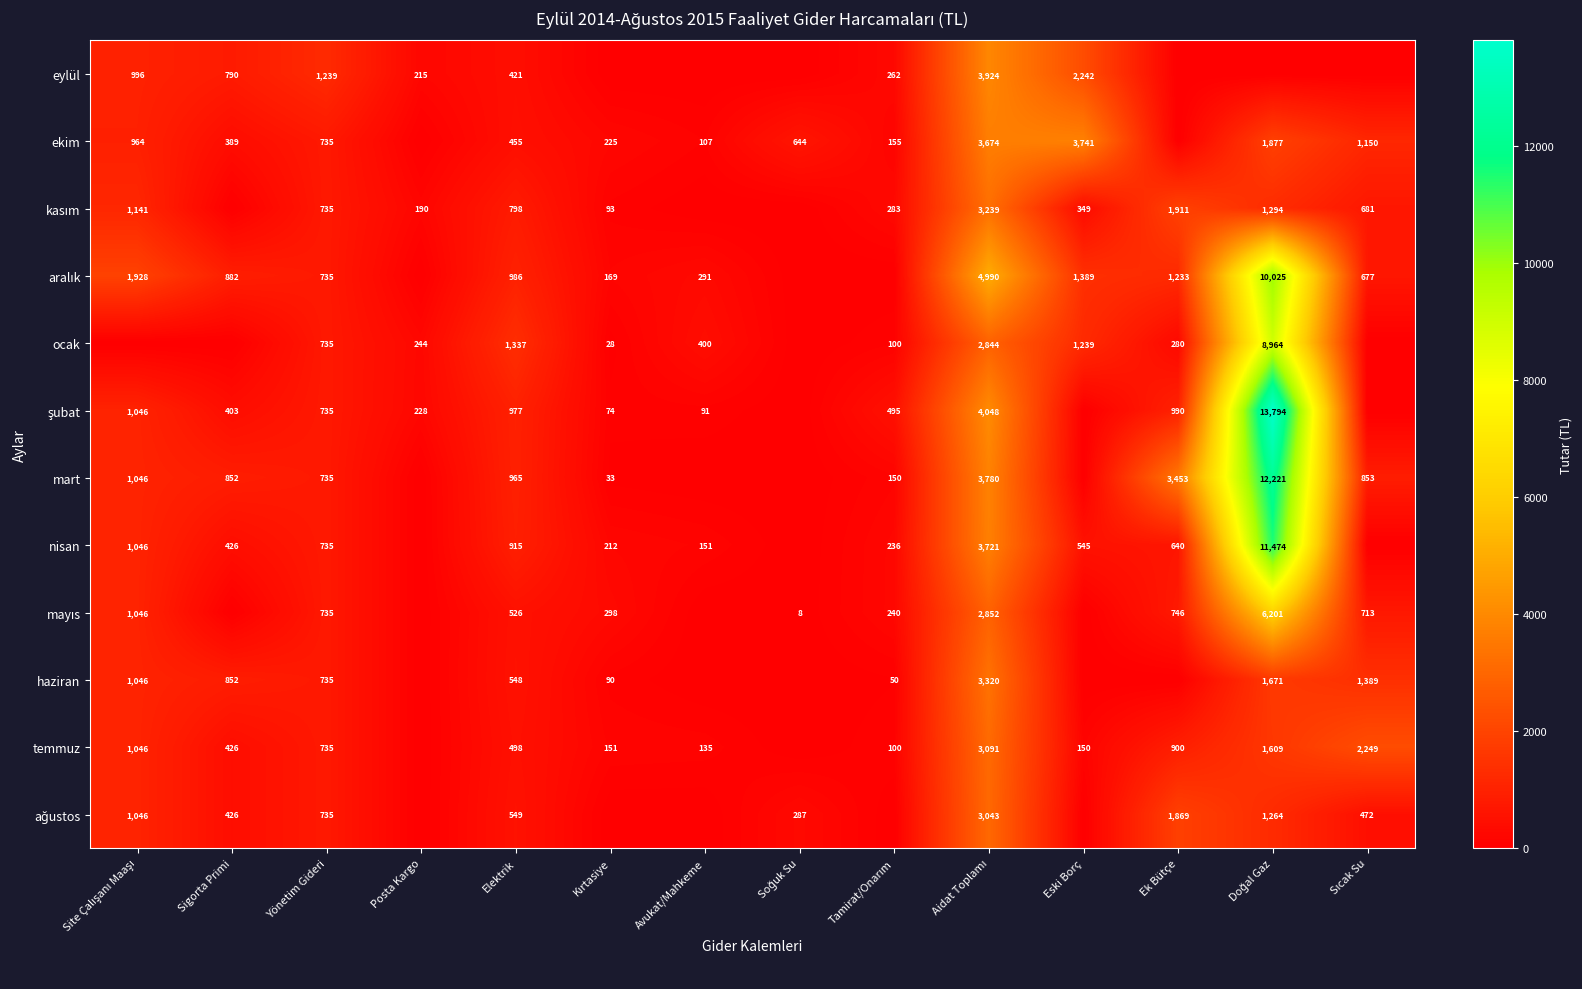

True or false: mart has a value of 3453 at Ek Bütçe.

True